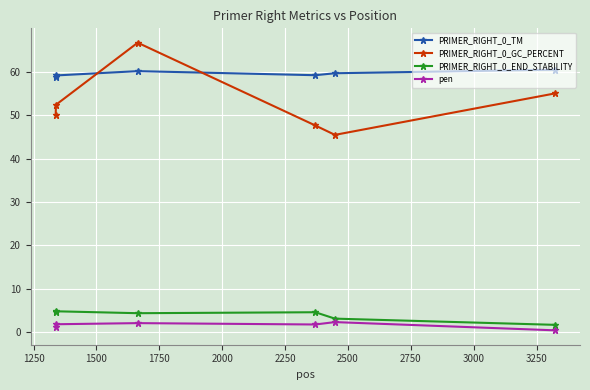

True or false: pen and PRIMER_RIGHT_0_GC_PERCENT cross at least once.

False